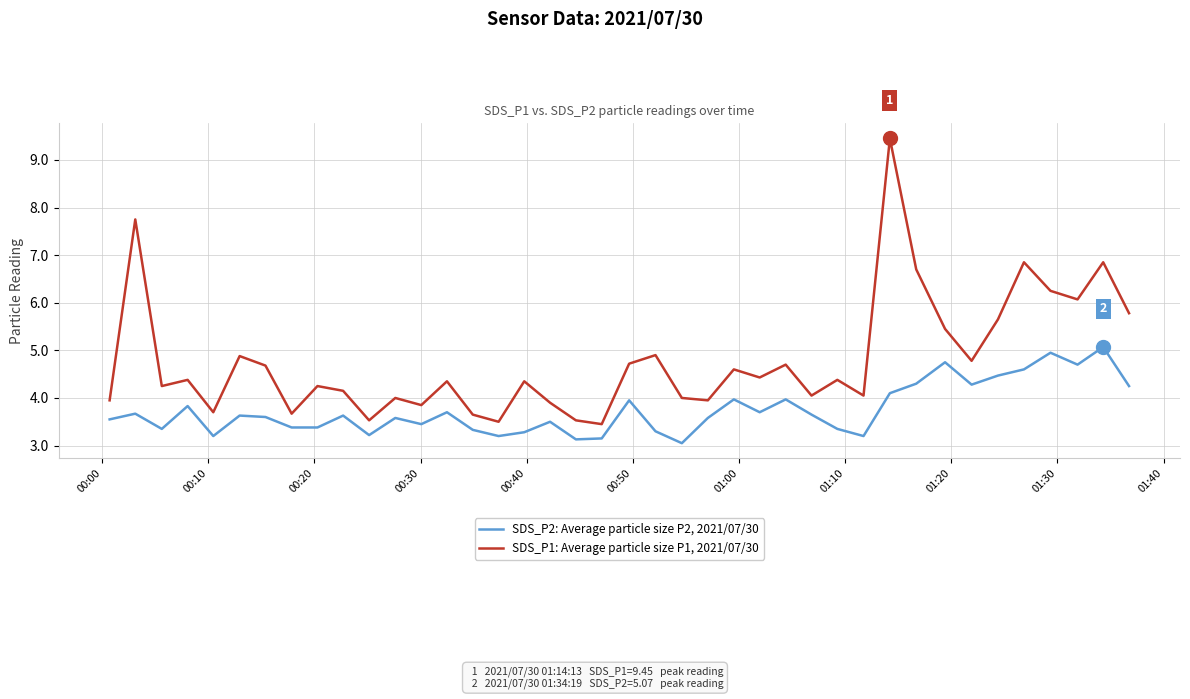

True or false: SDS_P2: Average particle size P2, 2021/07/30 and SDS_P1: Average particle size P1, 2021/07/30 cross at least once.

False